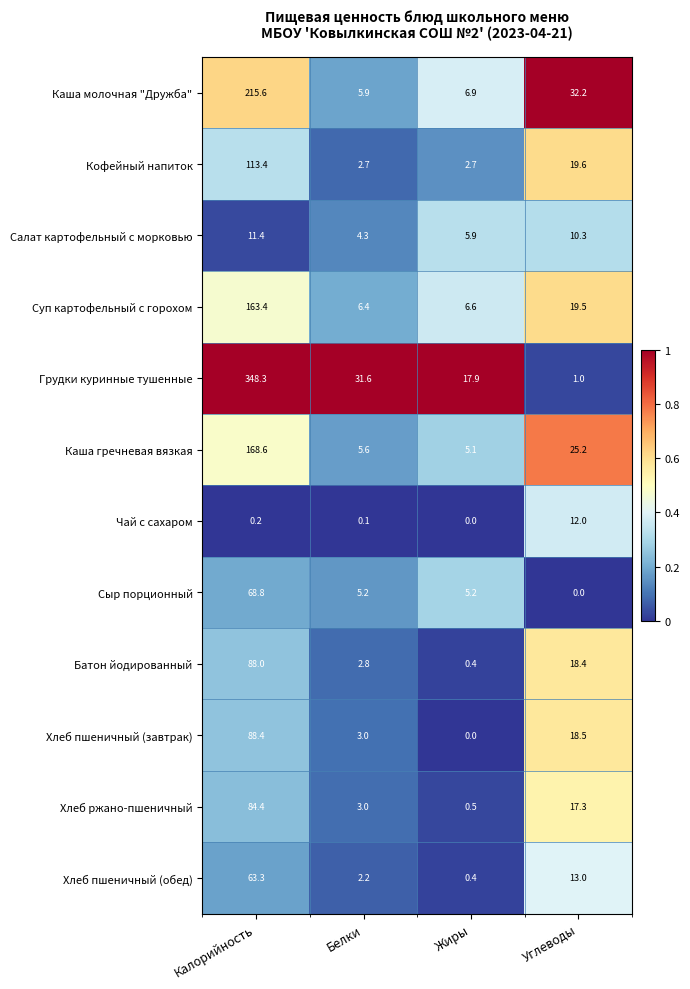

At which label does Каша гречневая вязкая first exceed 25?

Калорийность